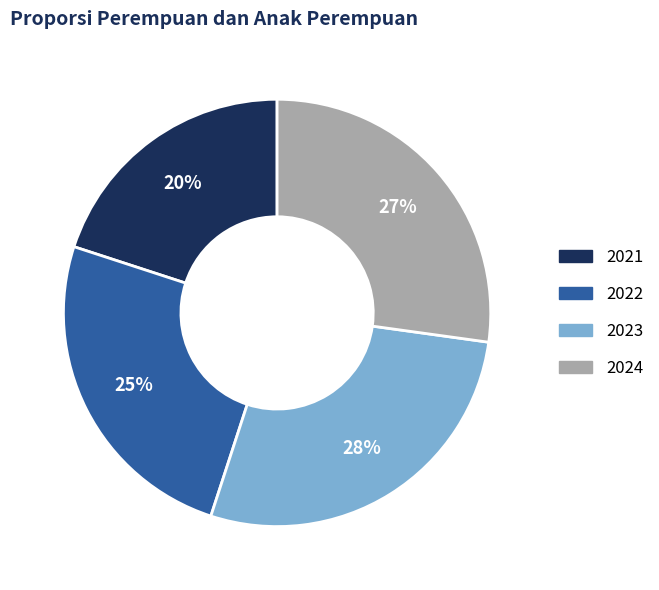

To the nearest percent, what is the combined percentage of 2021 and 2024?

47%